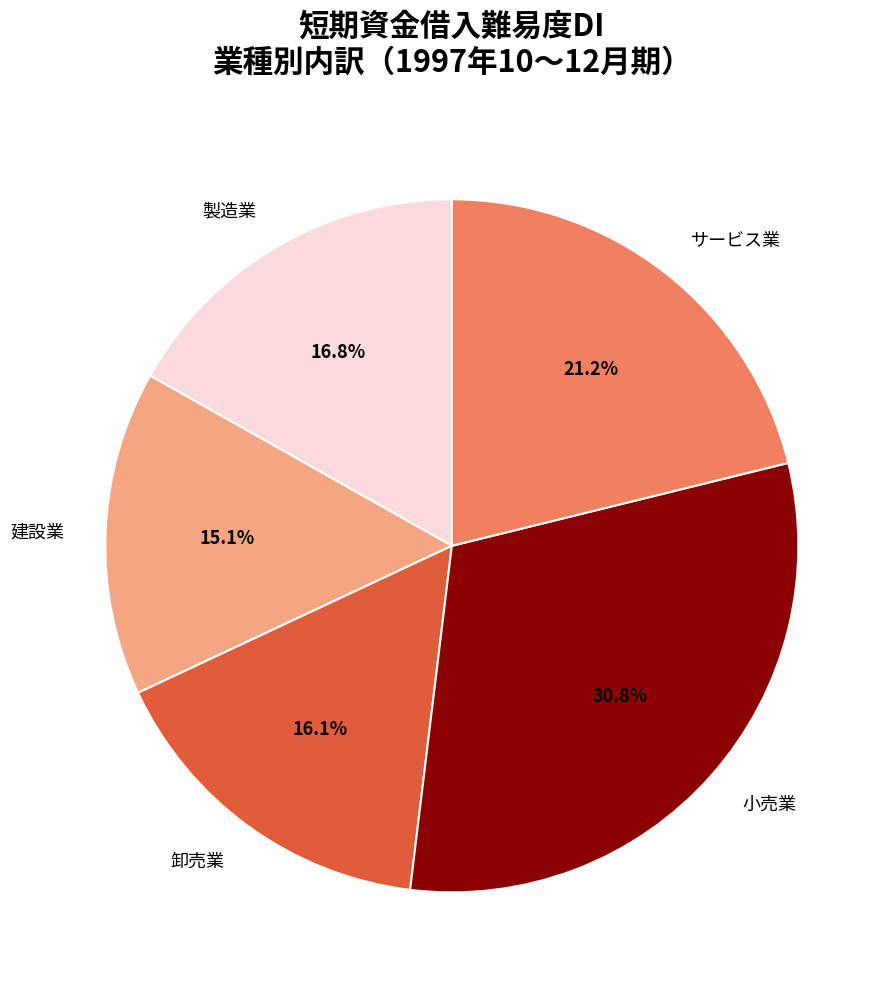

Which category has the biggest portion of the pie?

小売業